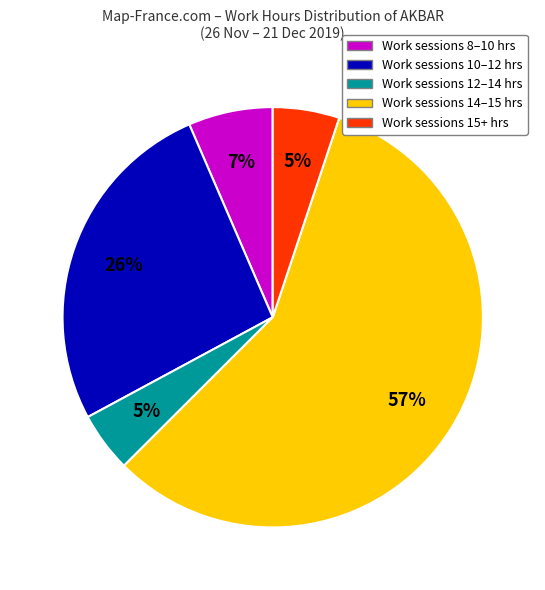

To the nearest percent, what is the average slice percentage?

20%